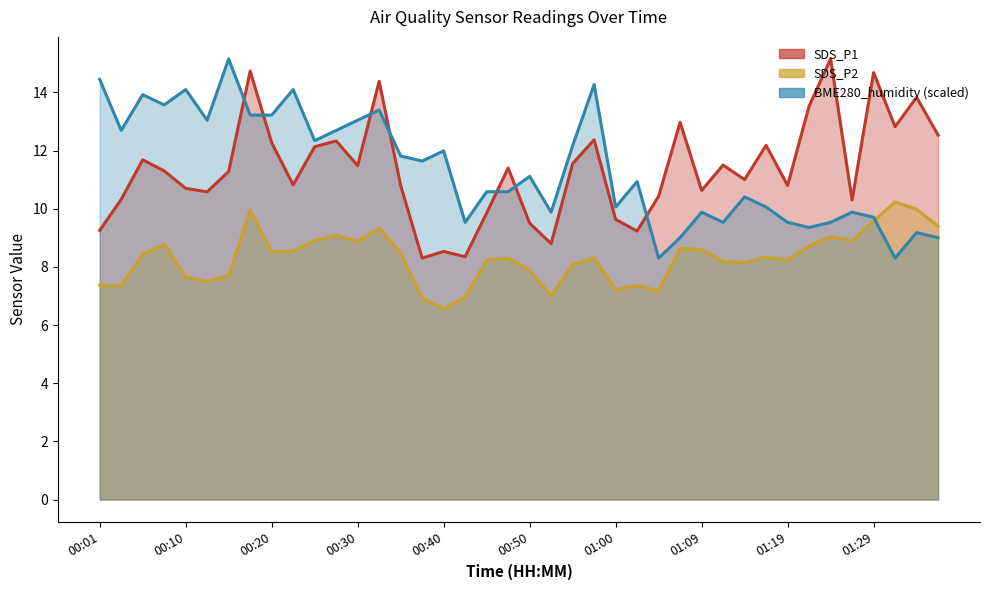

What is the total value across all series at 01:32?

31.4